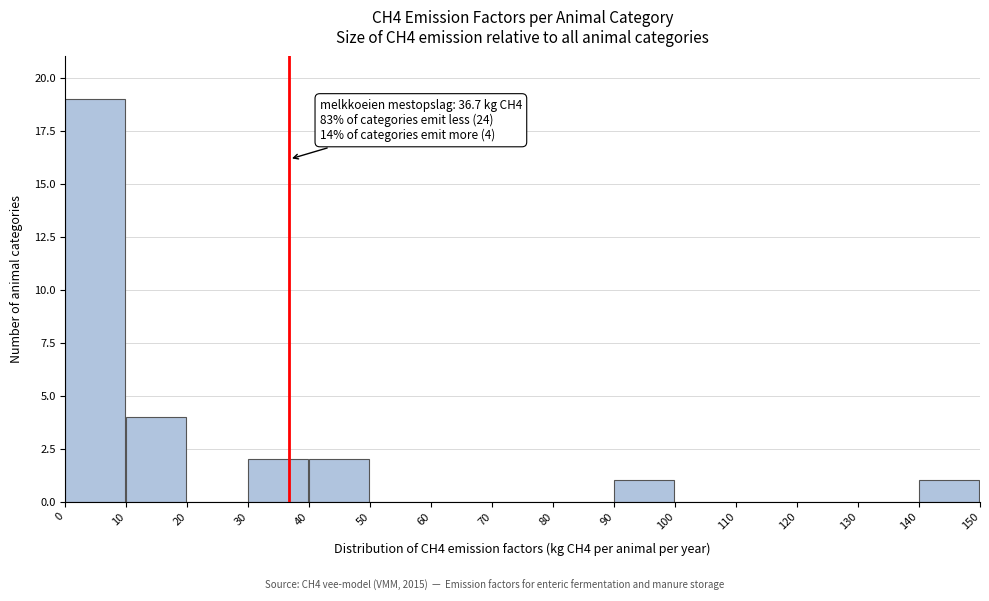

Which range on the x-axis has the tallest bar?

0 to 10